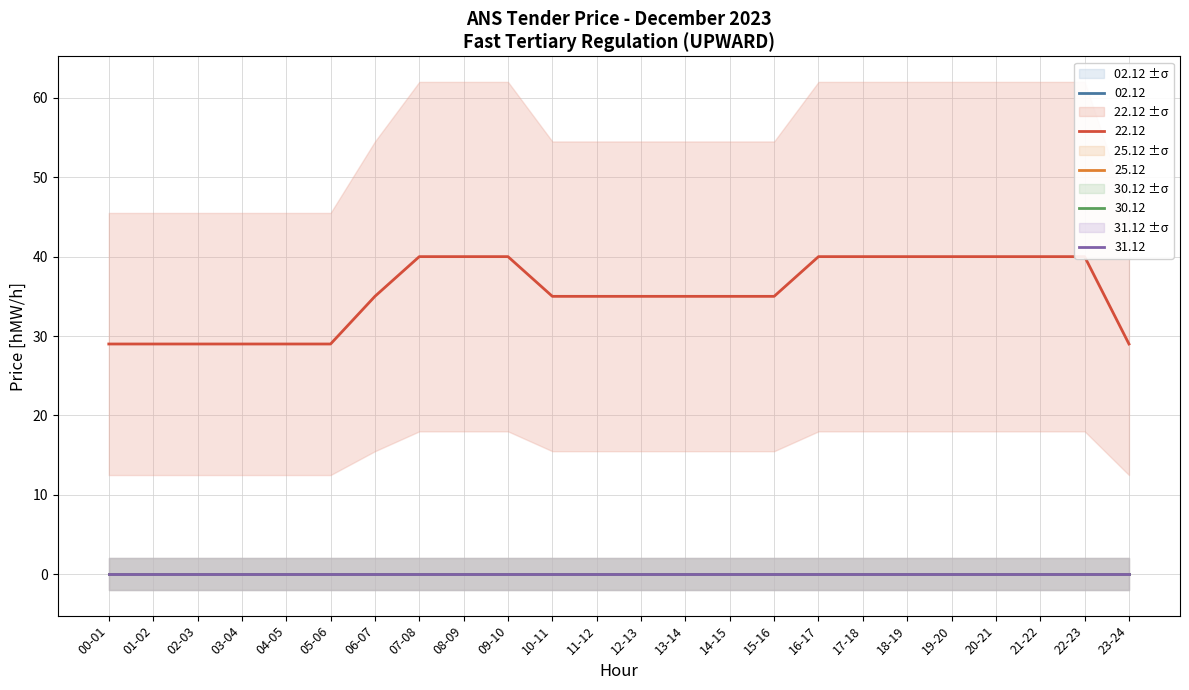

Reading left to right, transcribe all the data shown in this chart.

02.12: 00-01=0	01-02=0	02-03=0	03-04=0	04-05=0	05-06=0	06-07=0	07-08=0	08-09=0	09-10=0	10-11=0	11-12=0	12-13=0	13-14=0	14-15=0	15-16=0	16-17=0	17-18=0	18-19=0	19-20=0	20-21=0	21-22=0	22-23=0	23-24=0
22.12: 00-01=29	01-02=29	02-03=29	03-04=29	04-05=29	05-06=29	06-07=35	07-08=40	08-09=40	09-10=40	10-11=35	11-12=35	12-13=35	13-14=35	14-15=35	15-16=35	16-17=40	17-18=40	18-19=40	19-20=40	20-21=40	21-22=40	22-23=40	23-24=29
25.12: 00-01=0	01-02=0	02-03=0	03-04=0	04-05=0	05-06=0	06-07=0	07-08=0	08-09=0	09-10=0	10-11=0	11-12=0	12-13=0	13-14=0	14-15=0	15-16=0	16-17=0	17-18=0	18-19=0	19-20=0	20-21=0	21-22=0	22-23=0	23-24=0
30.12: 00-01=0	01-02=0	02-03=0	03-04=0	04-05=0	05-06=0	06-07=0	07-08=0	08-09=0	09-10=0	10-11=0	11-12=0	12-13=0	13-14=0	14-15=0	15-16=0	16-17=0	17-18=0	18-19=0	19-20=0	20-21=0	21-22=0	22-23=0	23-24=0
31.12: 00-01=0	01-02=0	02-03=0	03-04=0	04-05=0	05-06=0	06-07=0	07-08=0	08-09=0	09-10=0	10-11=0	11-12=0	12-13=0	13-14=0	14-15=0	15-16=0	16-17=0	17-18=0	18-19=0	19-20=0	20-21=0	21-22=0	22-23=0	23-24=0